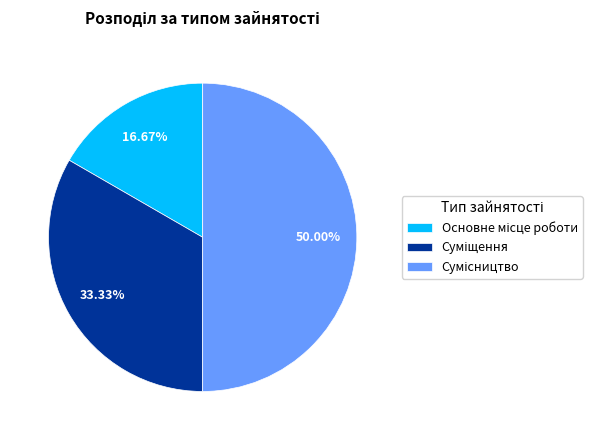

Combined, what portion of the pie is Суміщення and Сумісництво?

83.3%